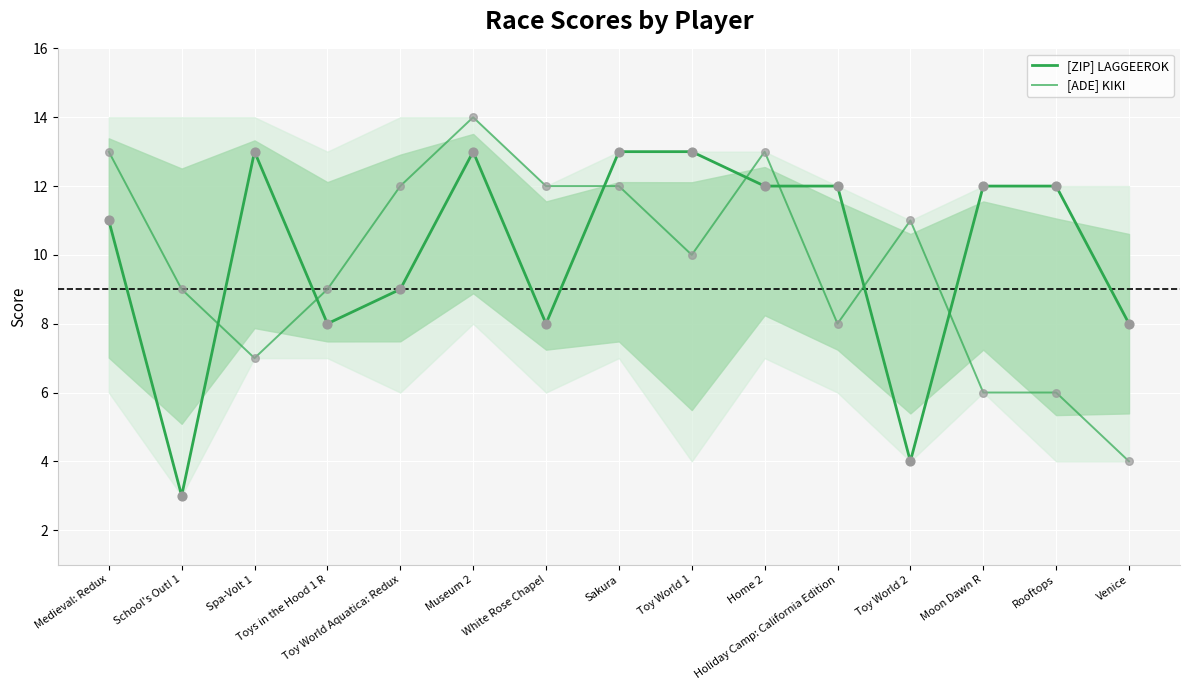

What are all the series names shown in the legend?

[ZIP] LAGGEEROK, [ADE] KIKI